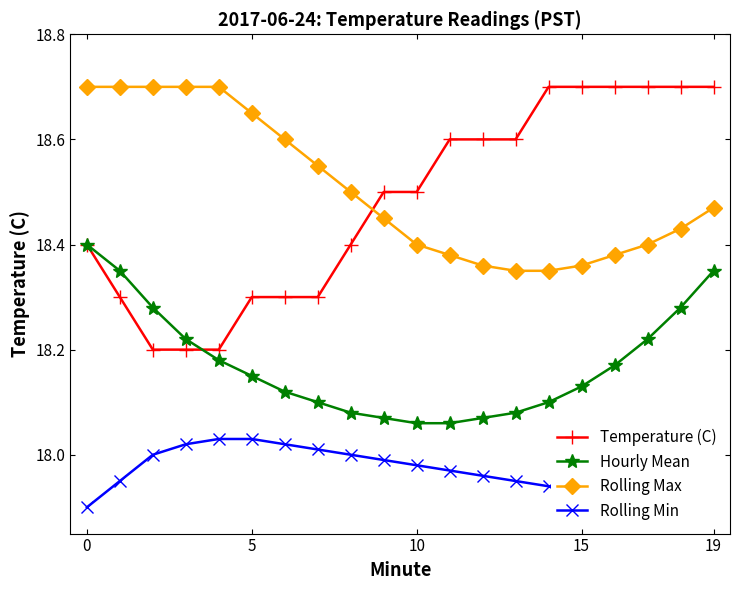

Which series has the largest range (max minus min)?

Temperature (C)